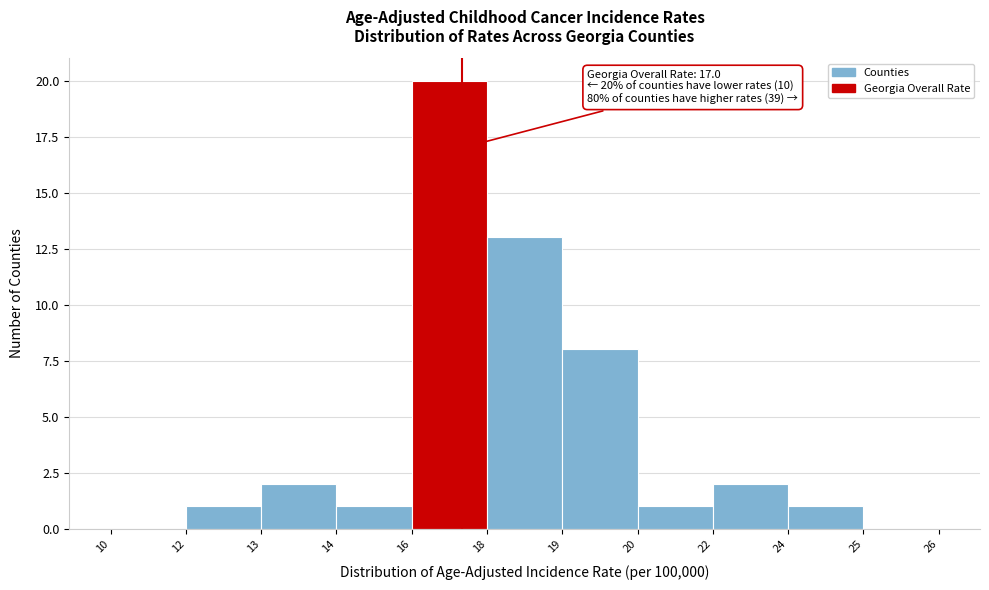

Reading right to left, transcribe all the data shown in this chart.

25=0	24=1	22=2	20=1	19=8	18=13	16=20	14=1	13=2	12=1	10=0